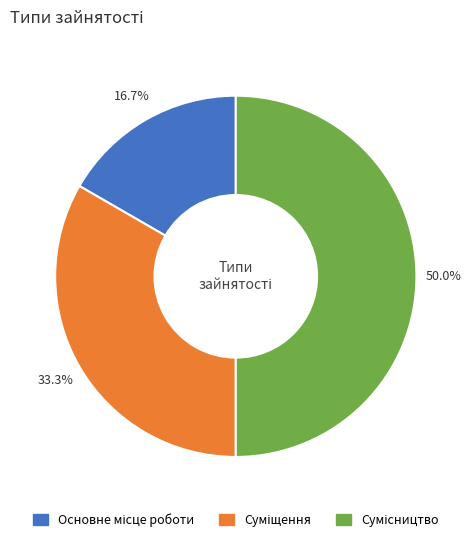

To the nearest percent, what portion does Суміщення represent?

33%